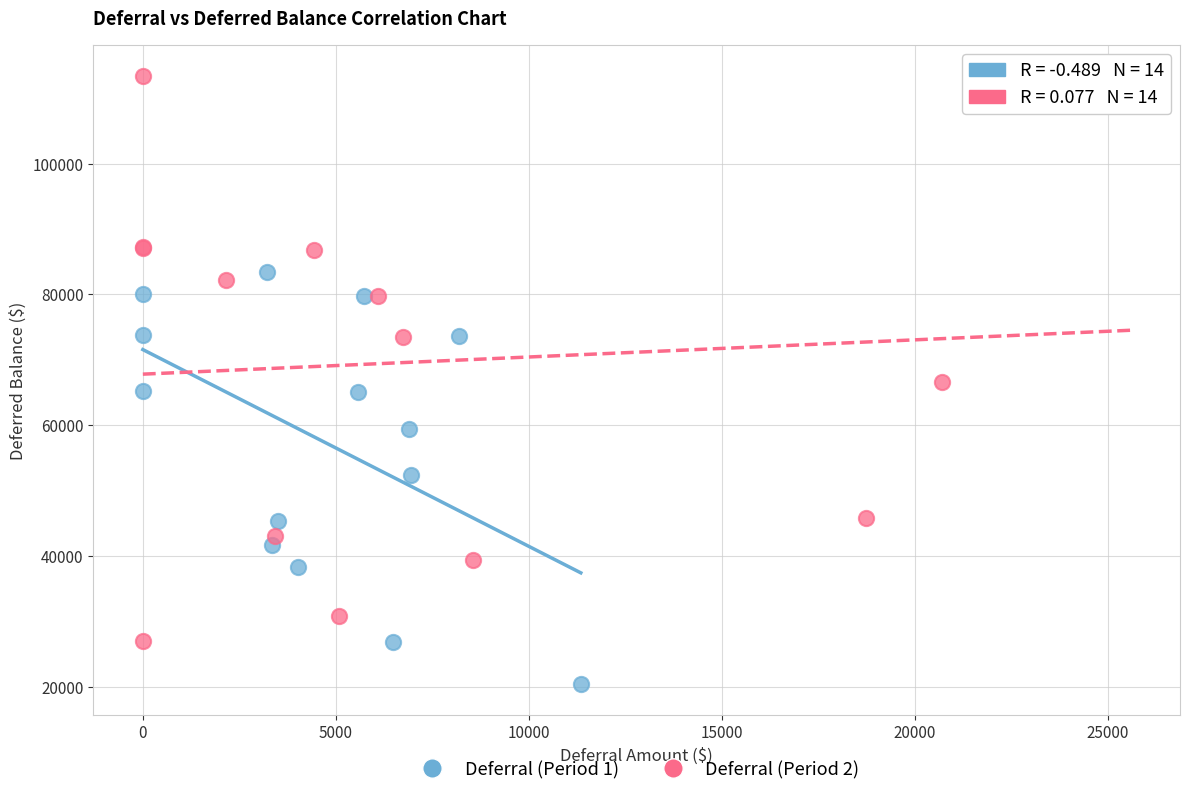

Which series has the widest spread of Y values?

Deferral (Period 2)